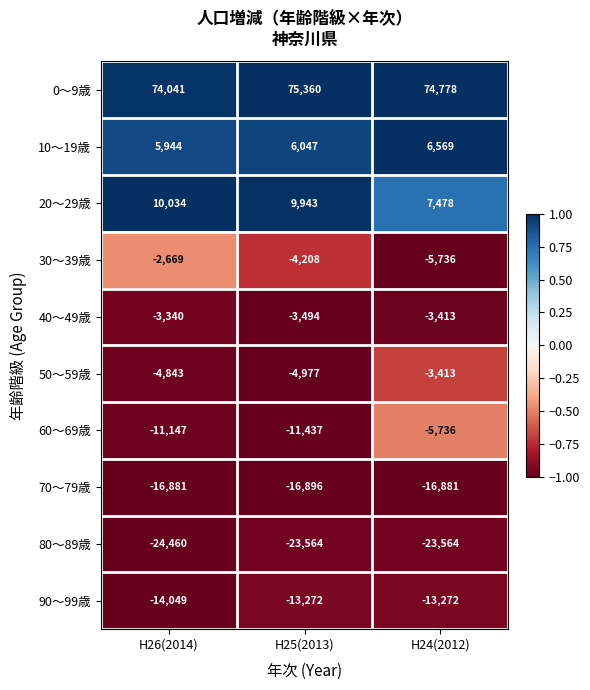

Reading left to right, what are all the values shown in this chart?

0～9歳: H26(2014)=74041	H25(2013)=75360	H24(2012)=74778
10～19歳: H26(2014)=5944	H25(2013)=6047	H24(2012)=6569
20～29歳: H26(2014)=10034	H25(2013)=9943	H24(2012)=7478
30～39歳: H26(2014)=-2669	H25(2013)=-4208	H24(2012)=-5736
40～49歳: H26(2014)=-3340	H25(2013)=-3494	H24(2012)=-3413
50～59歳: H26(2014)=-4843	H25(2013)=-4977	H24(2012)=-3413
60～69歳: H26(2014)=-11147	H25(2013)=-11437	H24(2012)=-5736
70～79歳: H26(2014)=-16881	H25(2013)=-16896	H24(2012)=-16881
80～89歳: H26(2014)=-24460	H25(2013)=-23564	H24(2012)=-23564
90～99歳: H26(2014)=-14049	H25(2013)=-13272	H24(2012)=-13272